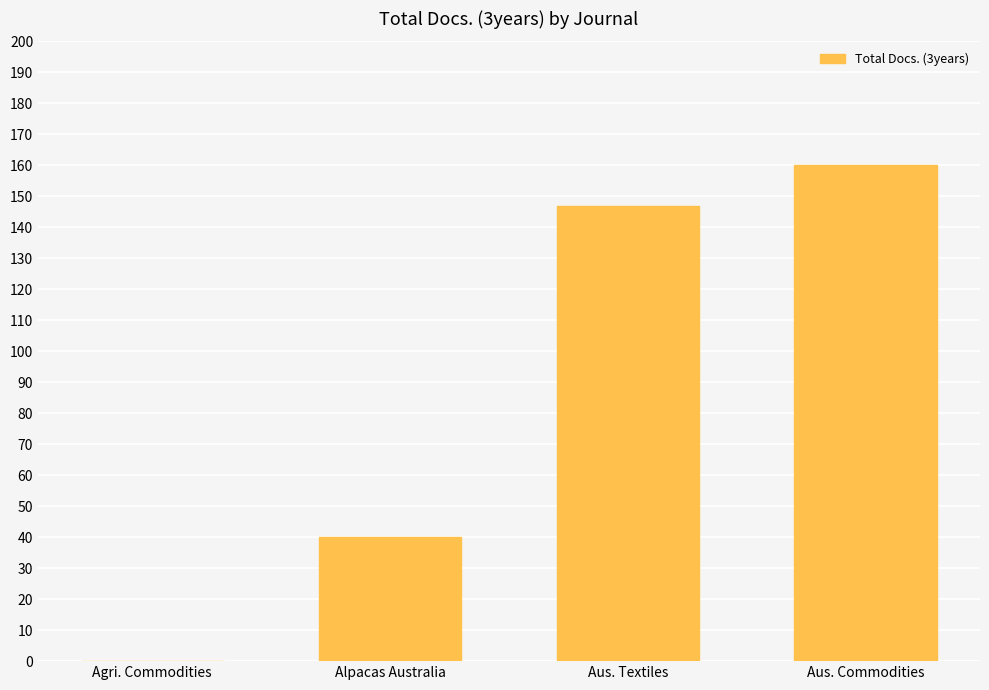

How many data points does each series have?

4